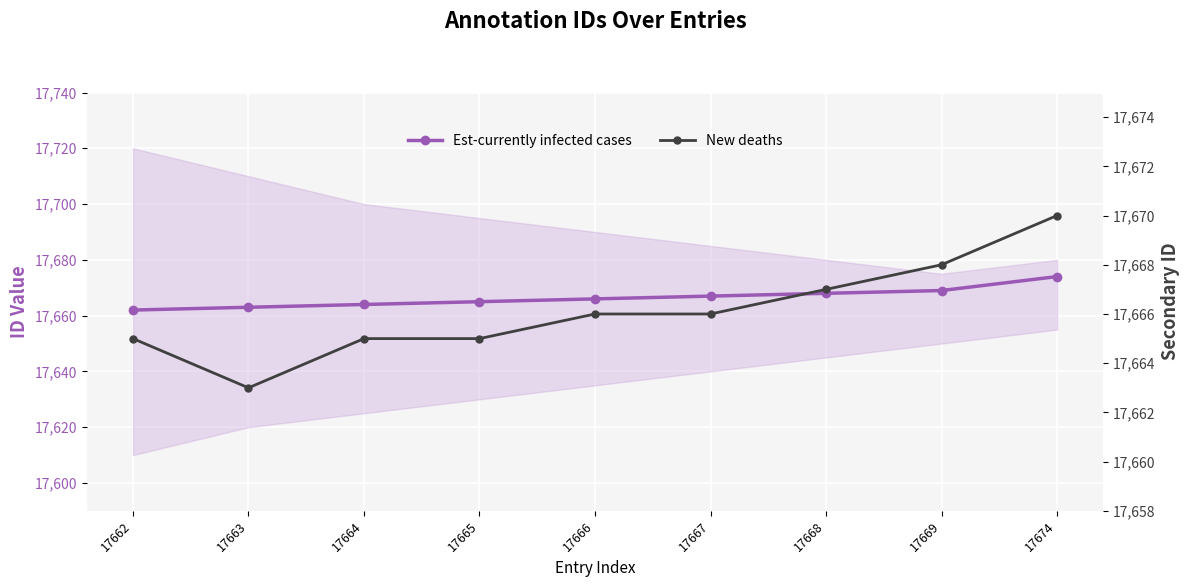

What is the difference between the second highest and second lowest values in the New deaths series?

3